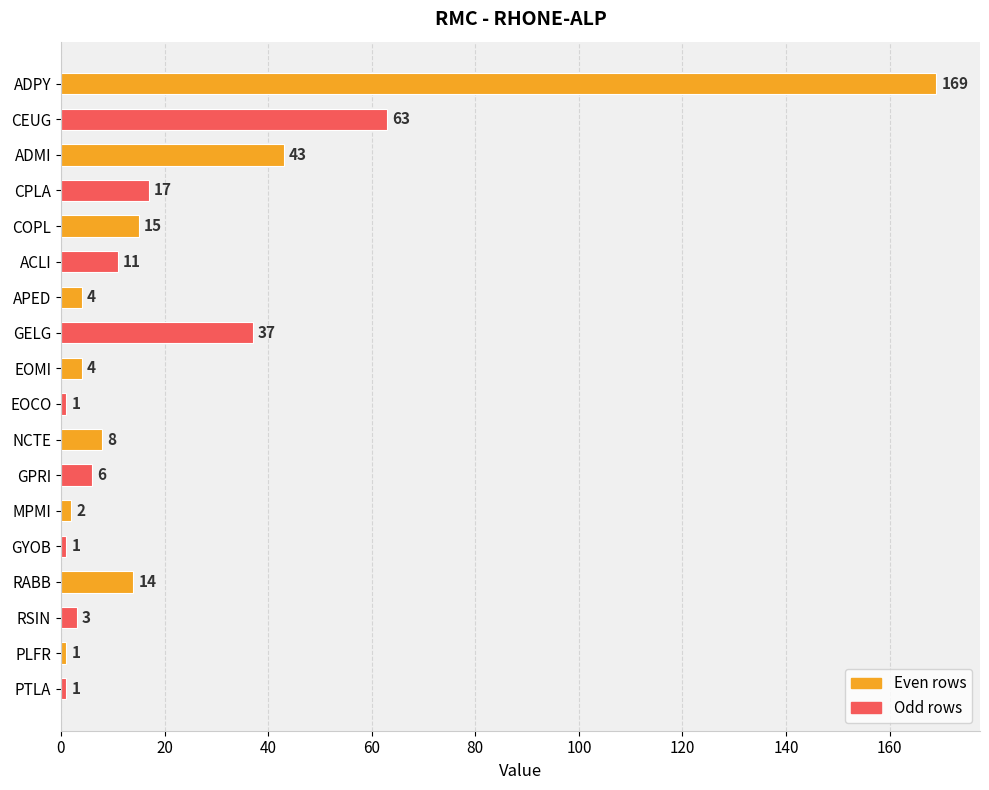

What is the change in value from GELG to GYOB?

-36